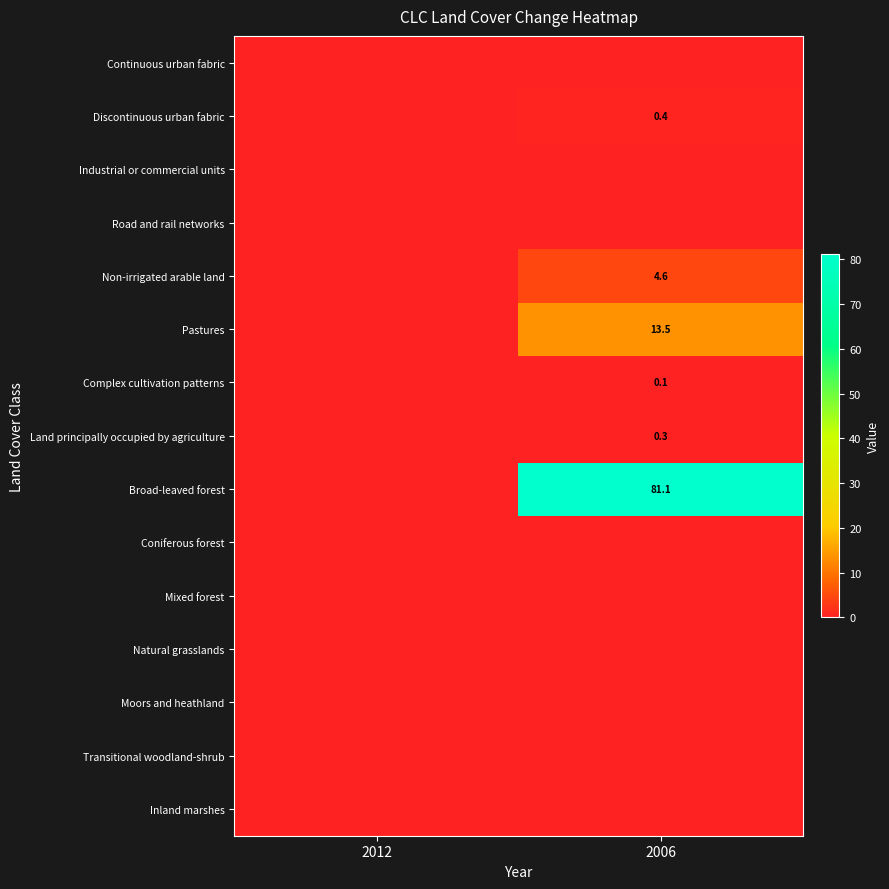

Is the value of Pastures at 2012 greater than the value of Land principally occupied by agriculture at 2012?

No